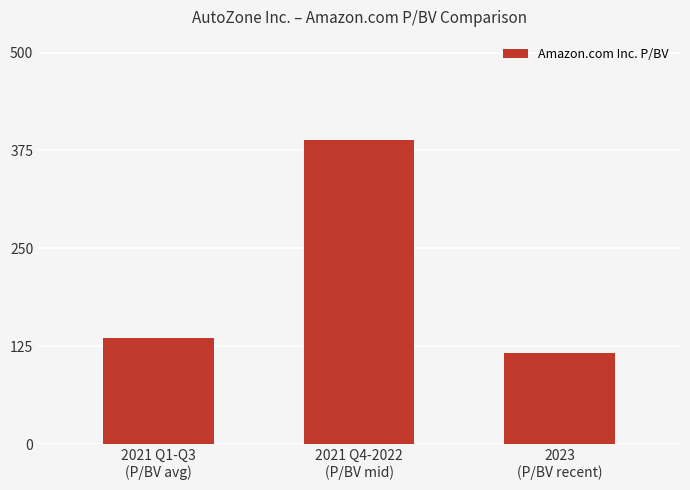

List the labels in order of value, largest first.

2021 Q4-2022
(P/BV mid), 2021 Q1-Q3
(P/BV avg), 2023
(P/BV recent)